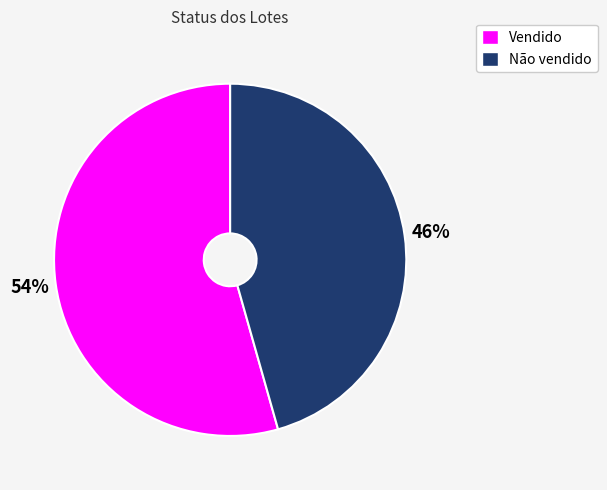

To the nearest percent, what is the combined percentage of Vendido and Não vendido?

100%